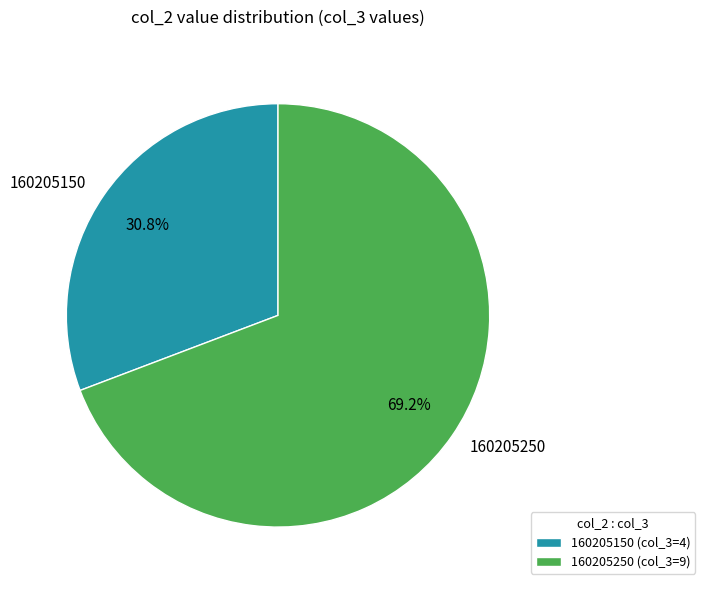

What percentage is NOT represented by 160205250?

30.8%